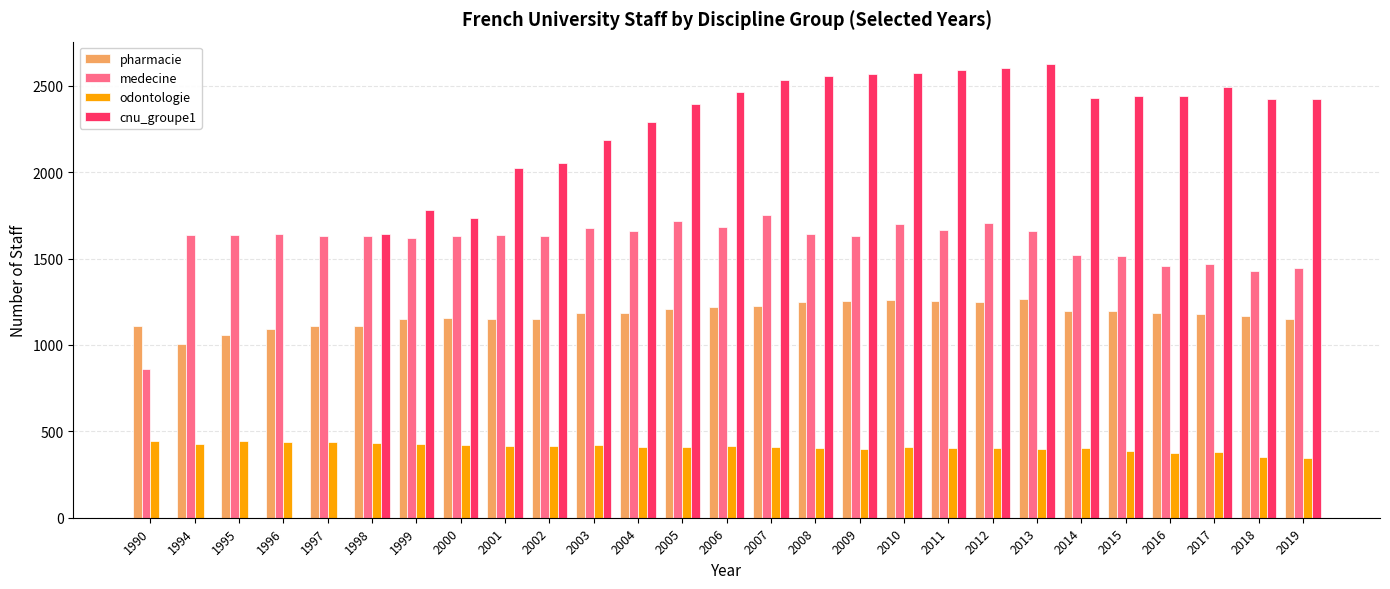

Are the bars grouped side by side (vs. stacked)?

Yes